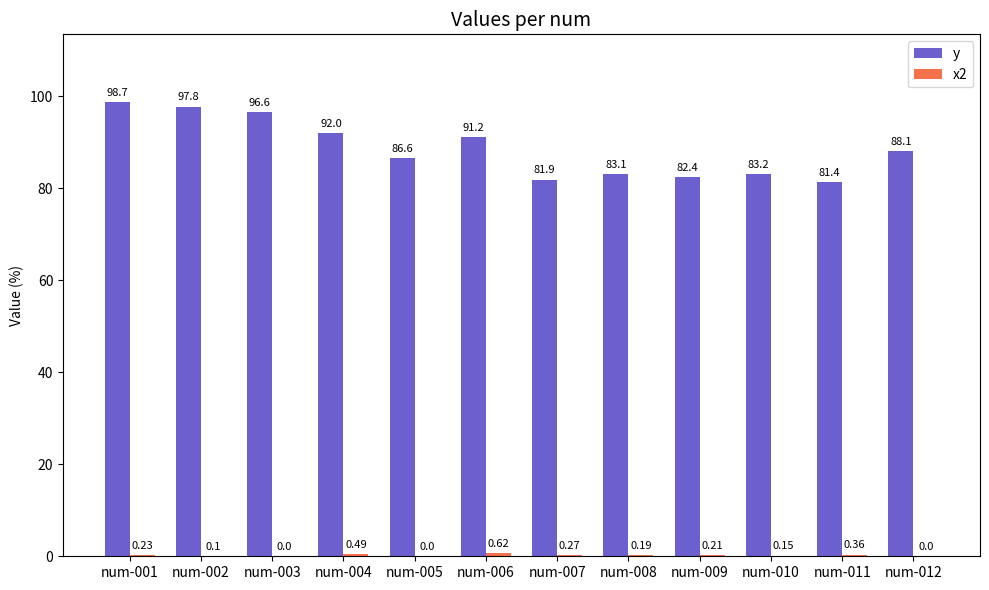

What is the maximum value shown in the chart?

98.7